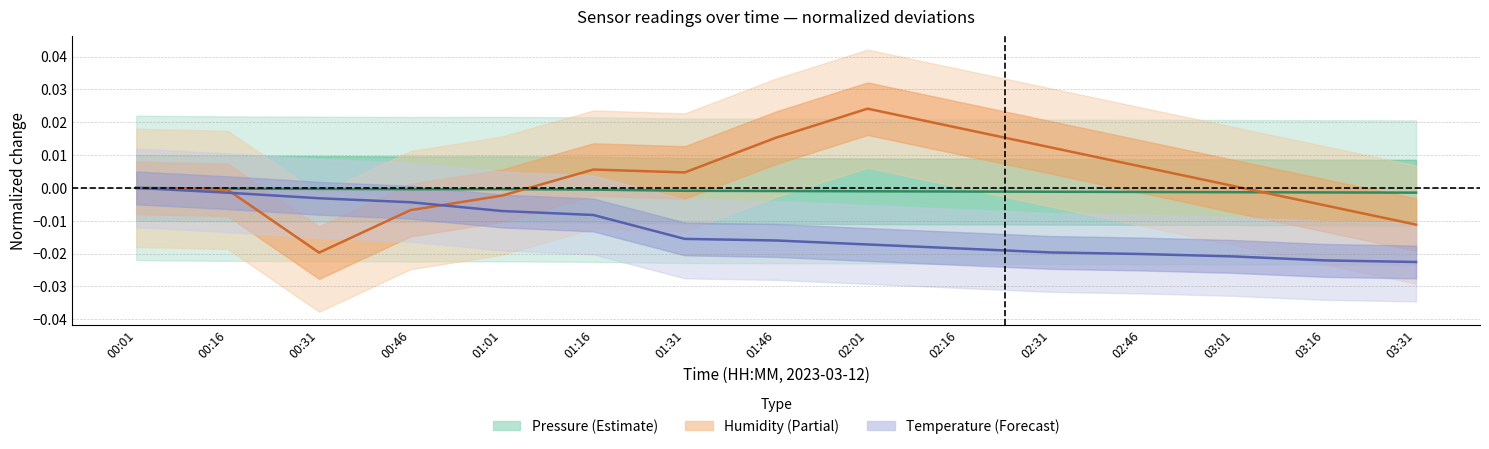

At how many categories does at least one series exceed 0?

8